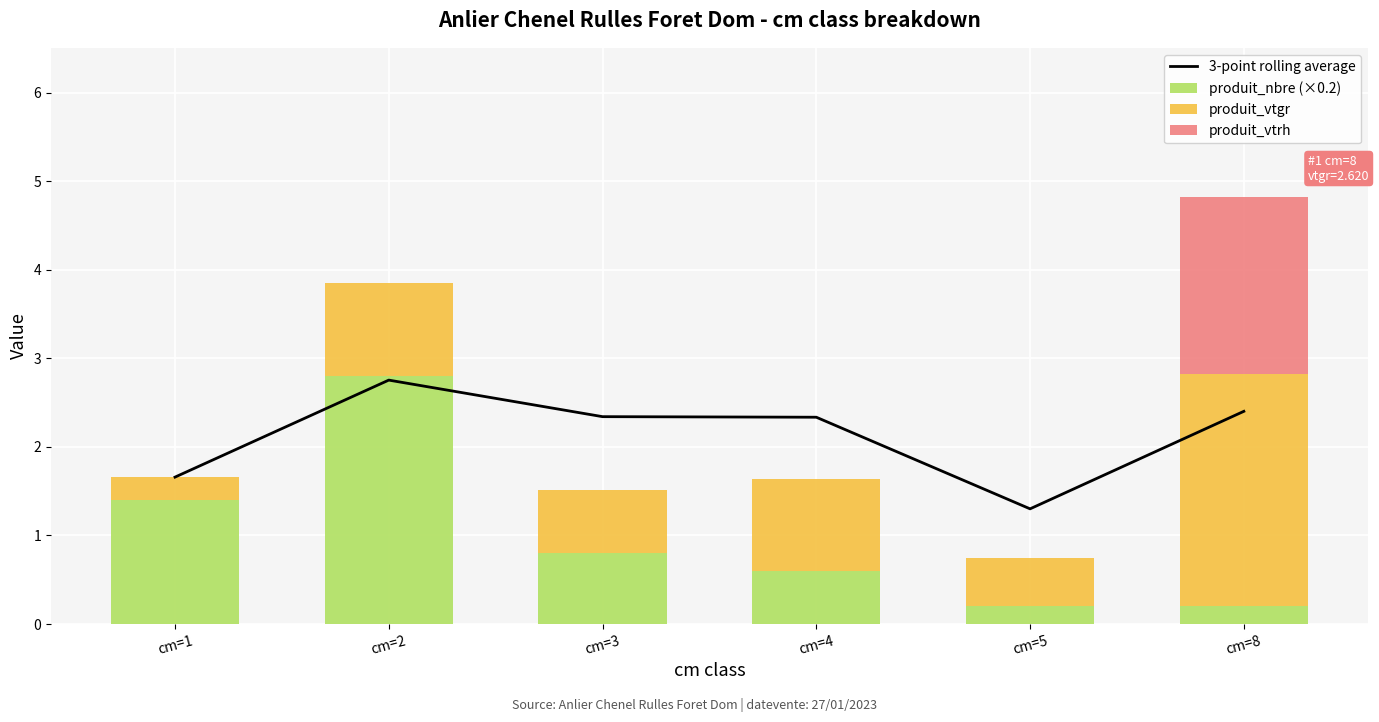

What is the total value across all series at cm=4?

4.0